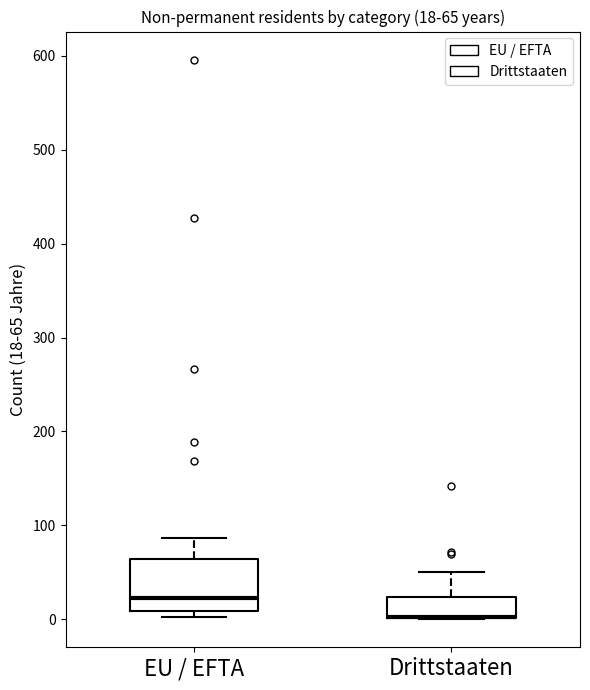

Comparing the boxes themselves (not the whiskers), which one is the tallest?

EU / EFTA